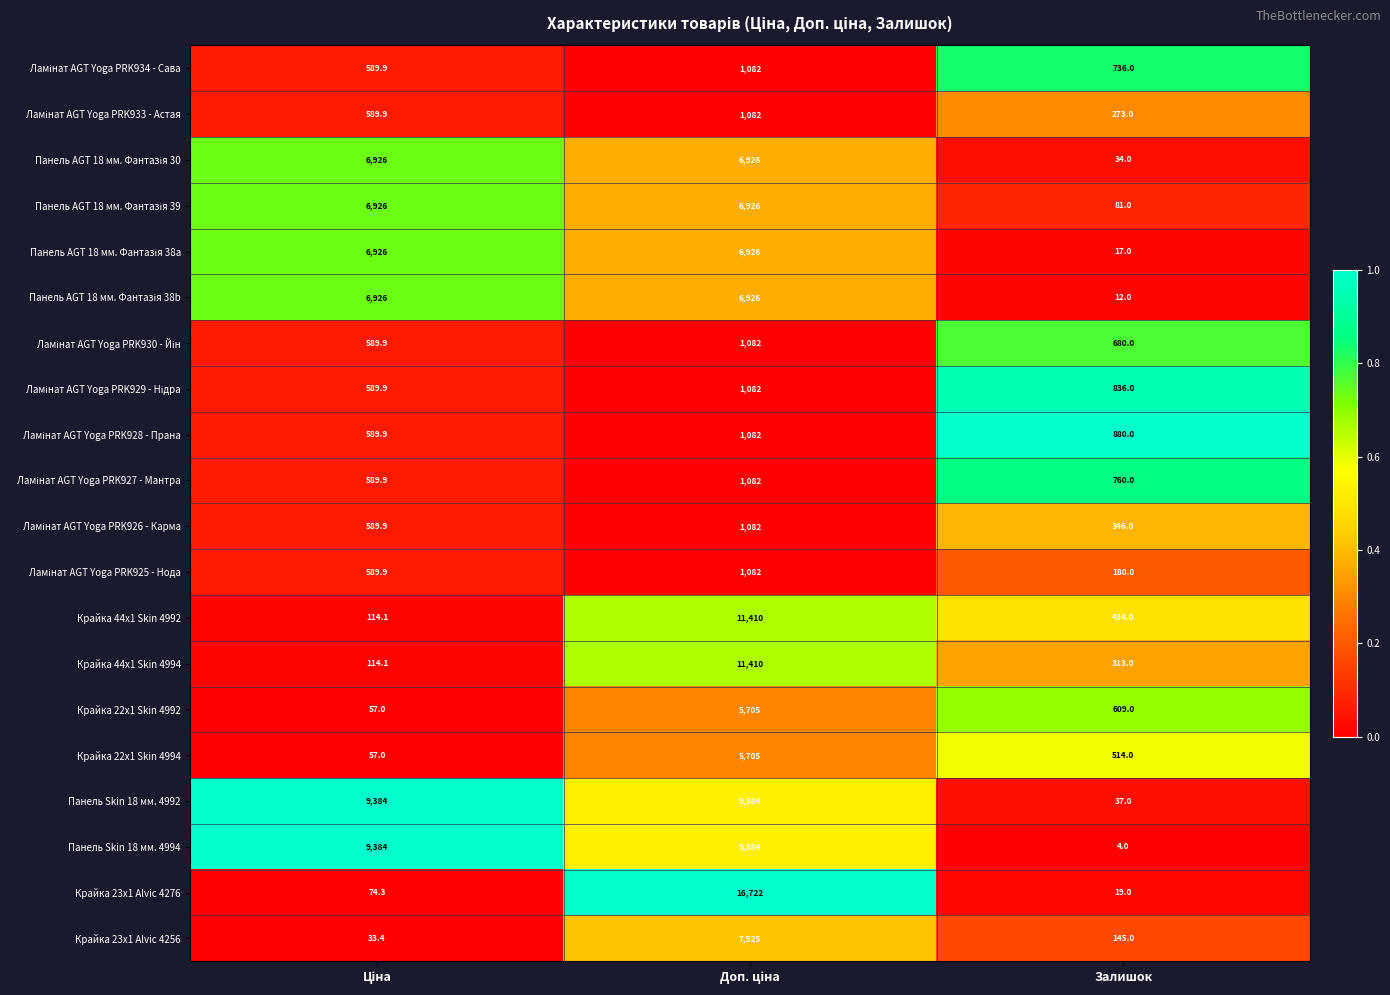

Which series has the widest spread of values?

Крайка 23x1 Alvic 4276